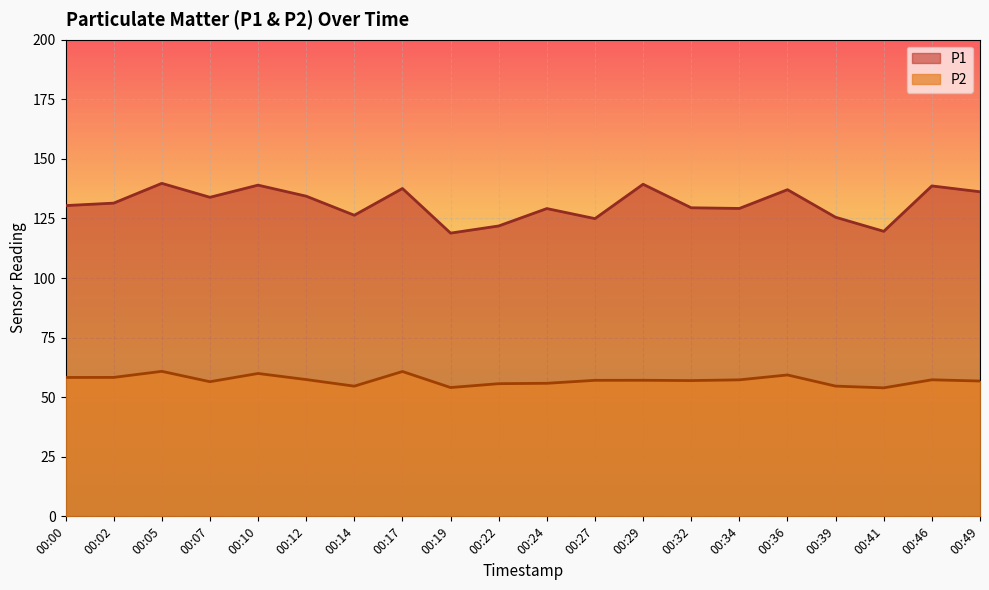

How many lines are shown in the chart?

2